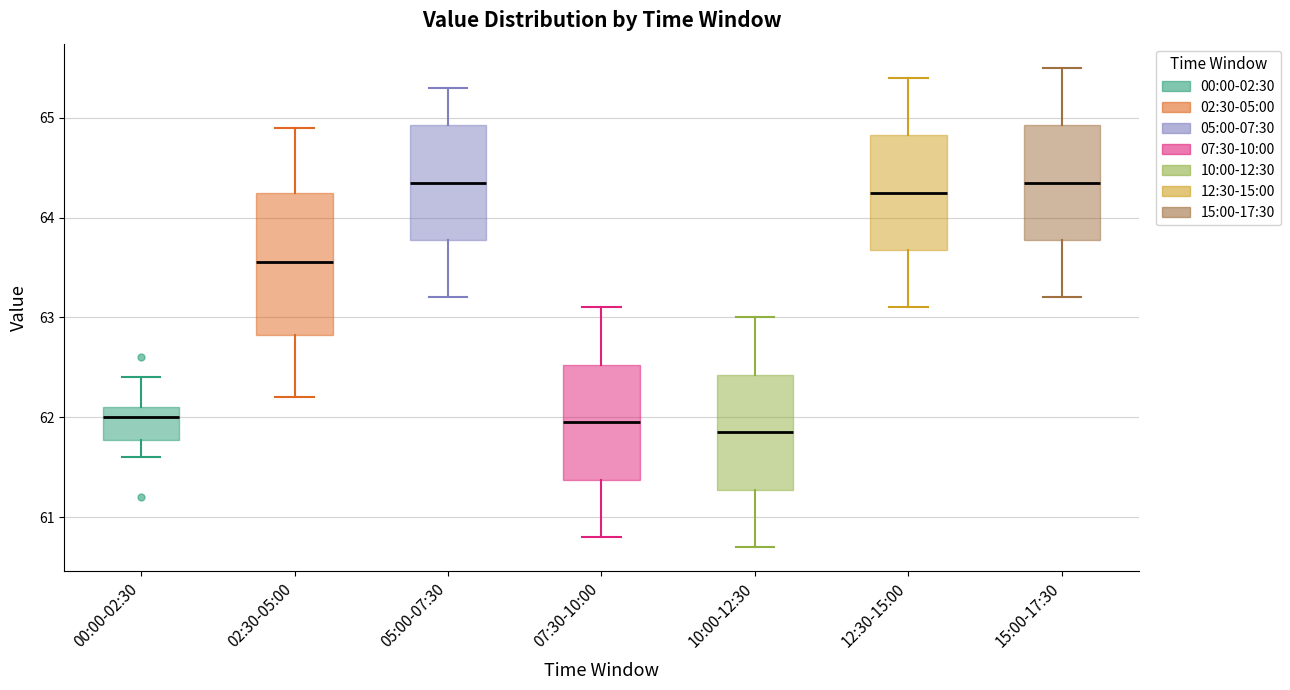

Reading left to right, read every box against the y-axis: the position of its median line, the range the box covers, and the ends of its whiskers. The values are not printed on the chart, so give them approximately, as read against the axis.

00:00-02:30: median 62.0, box 61.8 to 62.1, whiskers 61.6 to 62.4
02:30-05:00: median 63.6, box 62.8 to 64.3, whiskers 62.2 to 64.9
05:00-07:30: median 64.4, box 63.8 to 64.9, whiskers 63.2 to 65.3
07:30-10:00: median 62.0, box 61.4 to 62.5, whiskers 60.8 to 63.1
10:00-12:30: median 61.9, box 61.3 to 62.4, whiskers 60.7 to 63.0
12:30-15:00: median 64.3, box 63.7 to 64.8, whiskers 63.1 to 65.4
15:00-17:30: median 64.4, box 63.8 to 64.9, whiskers 63.2 to 65.5